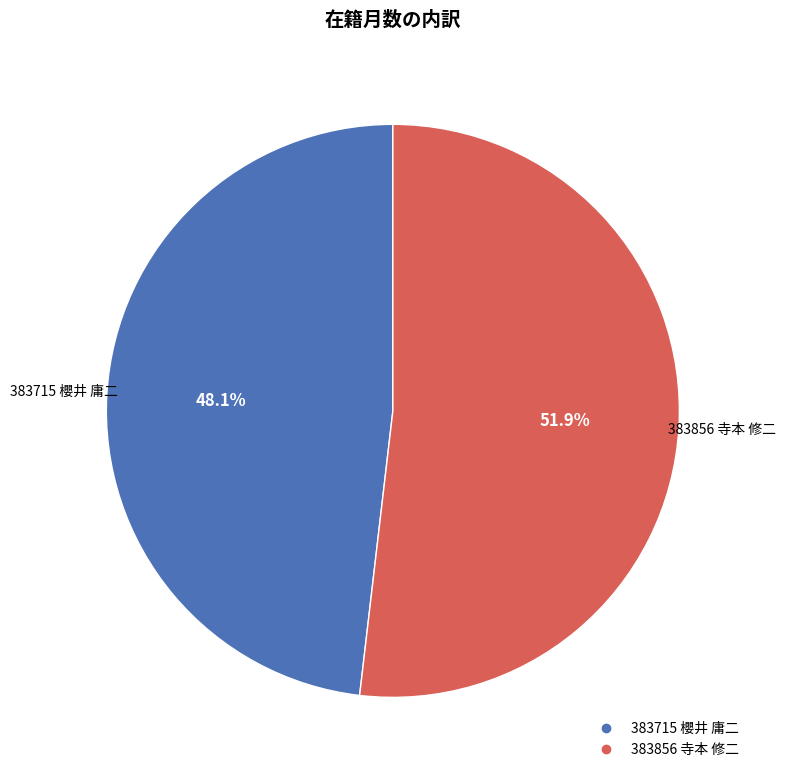

How many segments does this pie chart have?

2